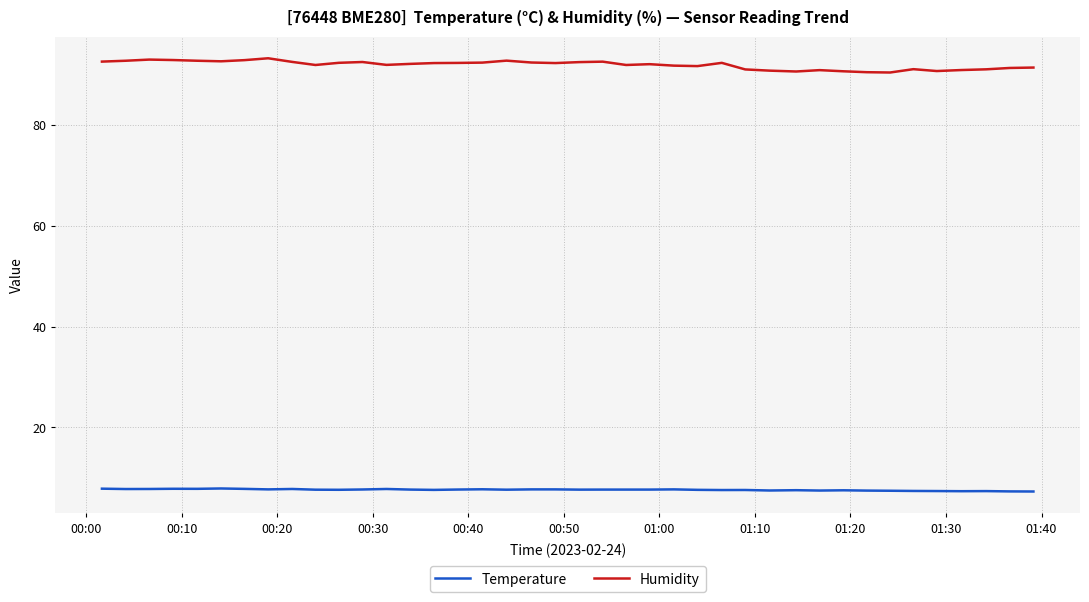

Which series has the largest total across all categories?

Humidity